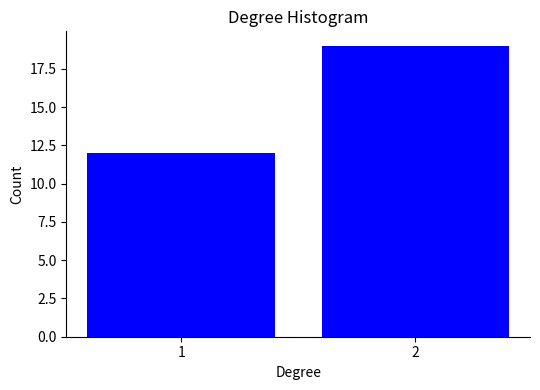

Reading left to right, what are all the values shown in this chart?

1=12	2=19